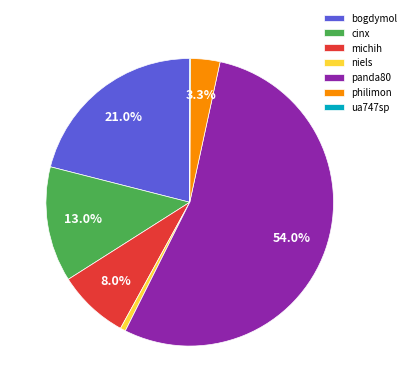

Which slice is the largest?

panda80